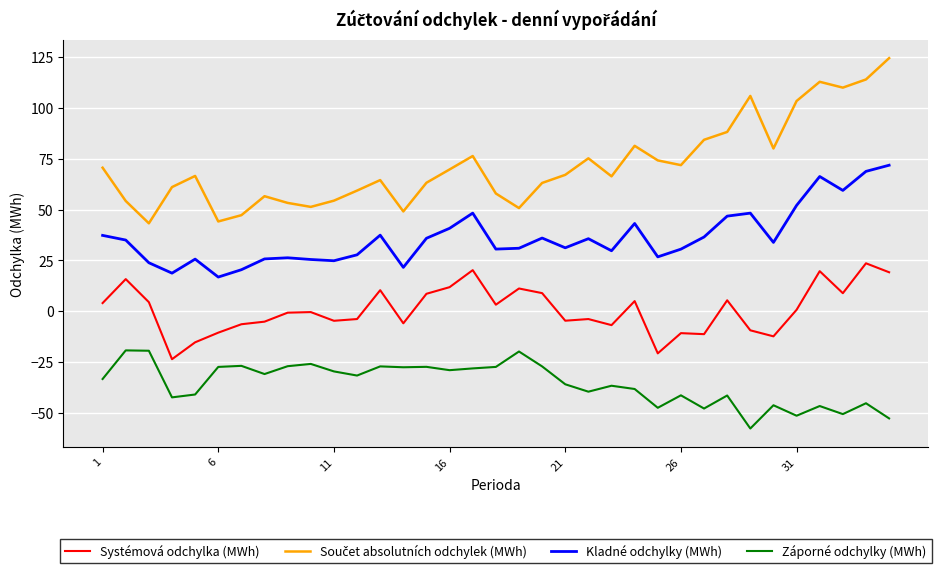

What is the minimum value for Systémová odchylka (MWh)?

-23.5